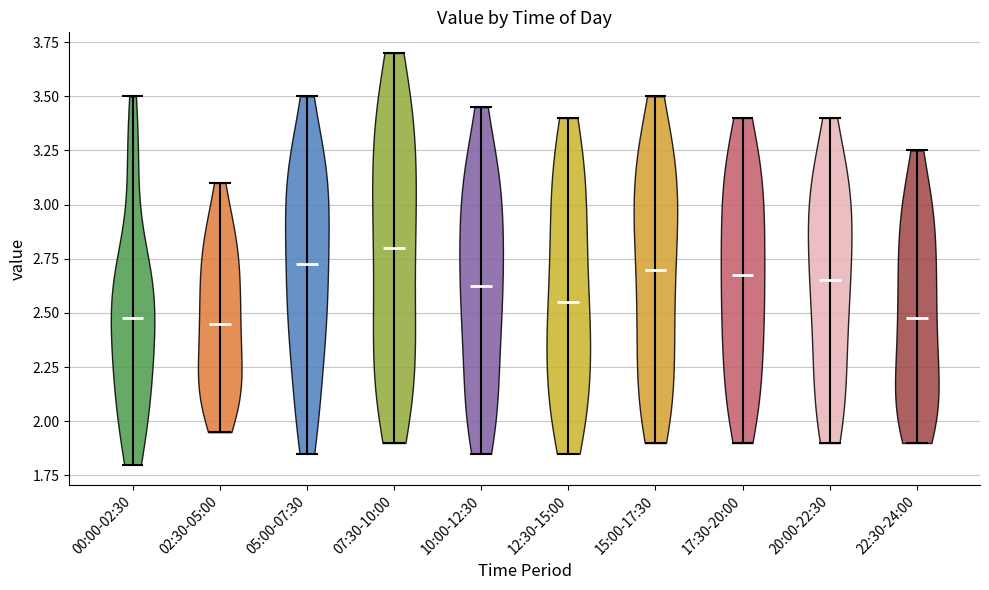

What is the highest point the violin for 10:00-12:30 reaches on the y-axis? The values are not printed on the chart, so give them approximately, as read against the axis.

3.45